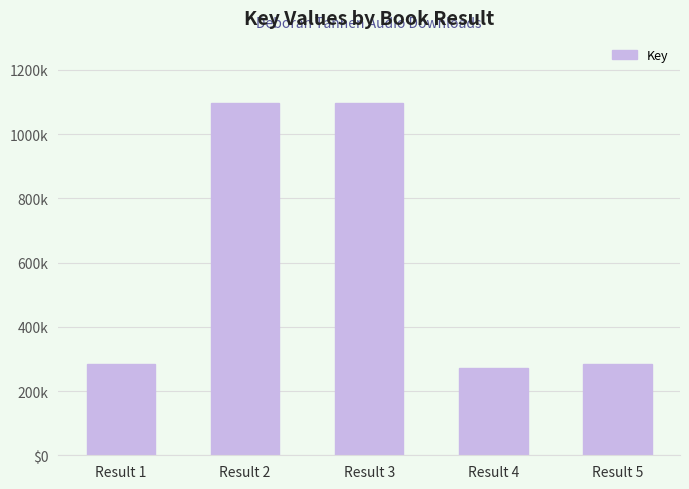

Does the chart contain any negative values?

No